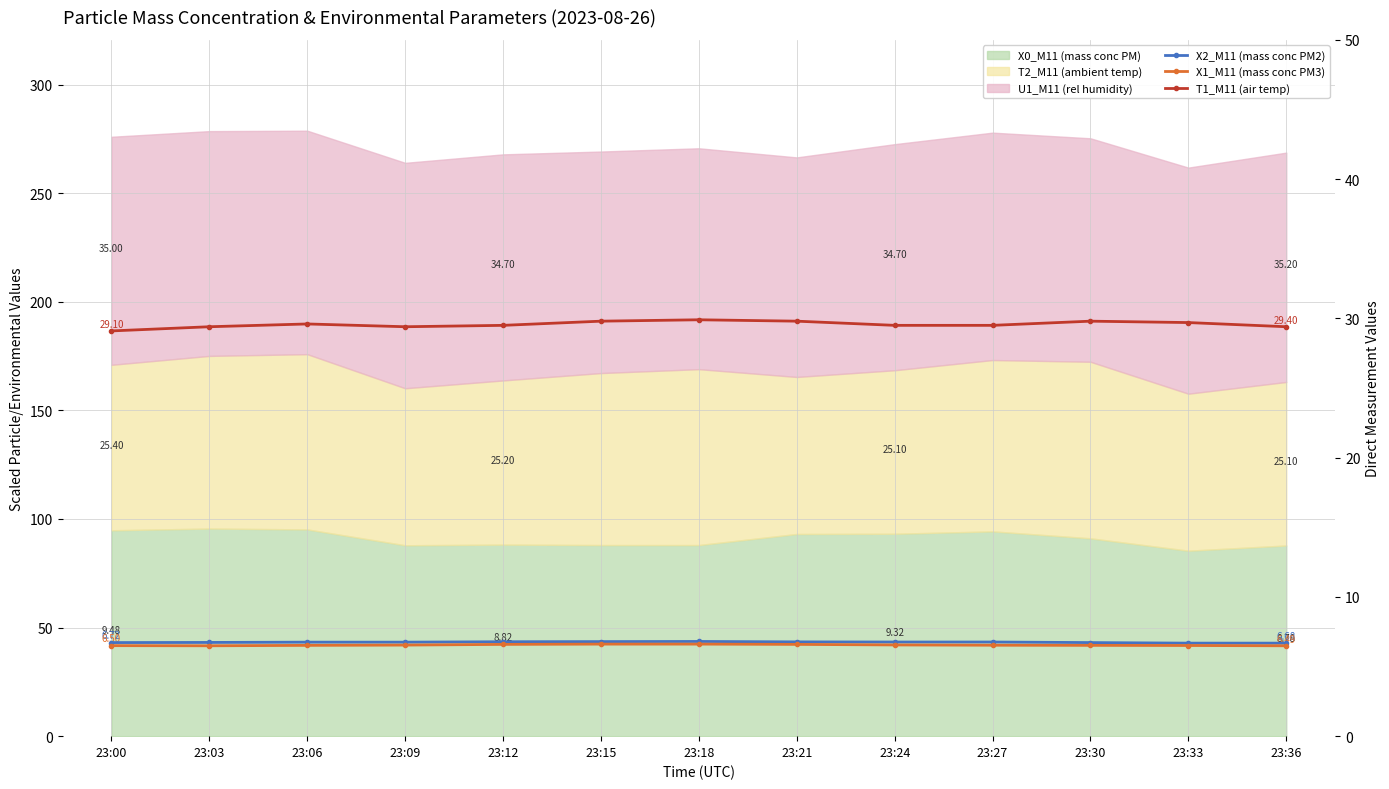

Reading left to right, what are all the values shown in this chart?

X2_M11 (mass conc PM2): 6.7	6.7	6.8	6.8	6.8	6.8	6.8	6.8	6.8	6.8	6.7	6.7	6.7
X1_M11 (mass conc PM3): 6.5	6.5	6.5	6.5	6.6	6.6	6.6	6.6	6.5	6.5	6.5	6.5	6.5
T1_M11 (air temp): 29.1	29.4	29.6	29.4	29.5	29.8	29.9	29.8	29.5	29.5	29.8	29.7	29.4